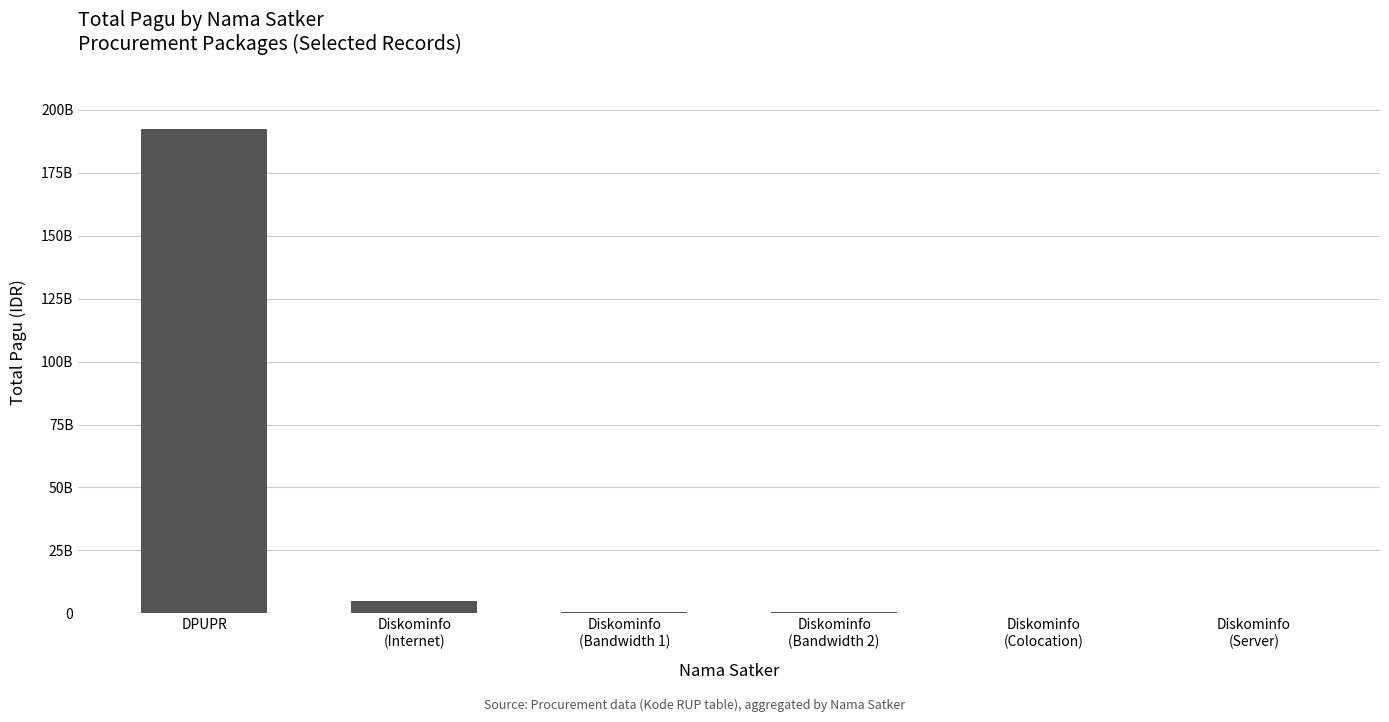

What is the sum of the values at Diskominfo
(Bandwidth 2) and Diskominfo
(Internet)?

5479314300